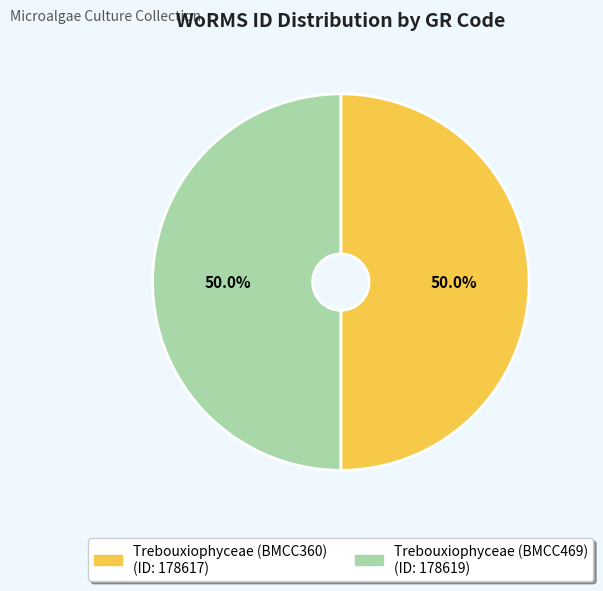

How much of the chart is everything except Trebouxiophyceae (BMCC360)?

50.0%